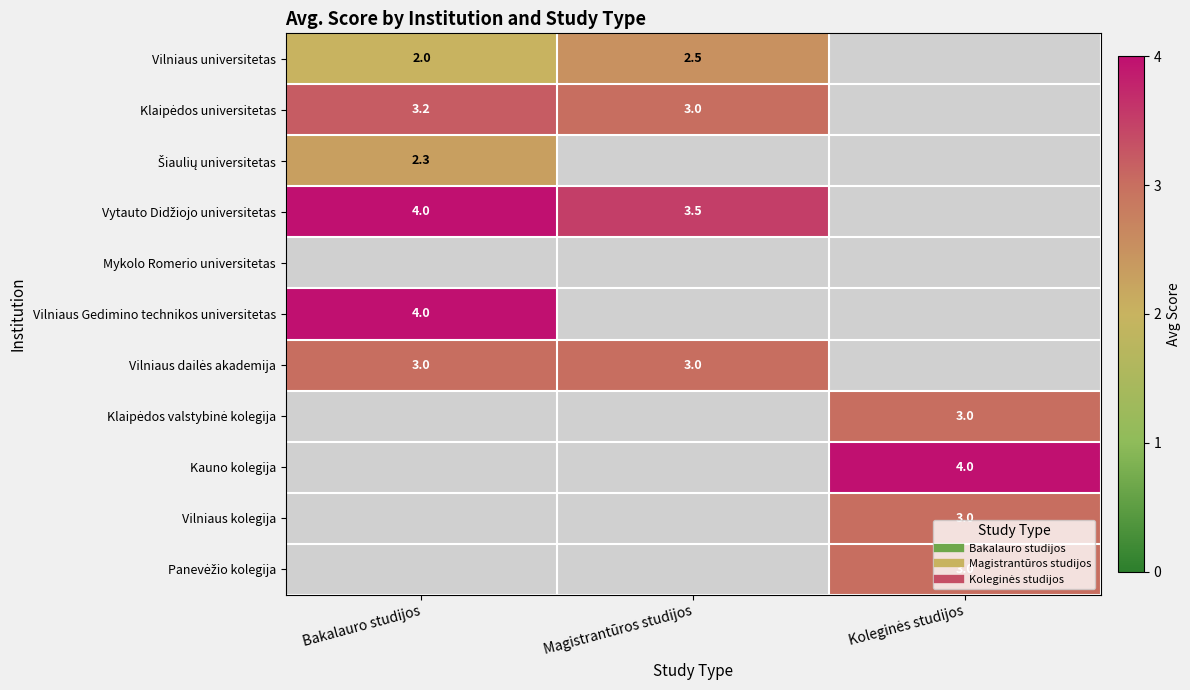

How many categories are shown in the chart?

3